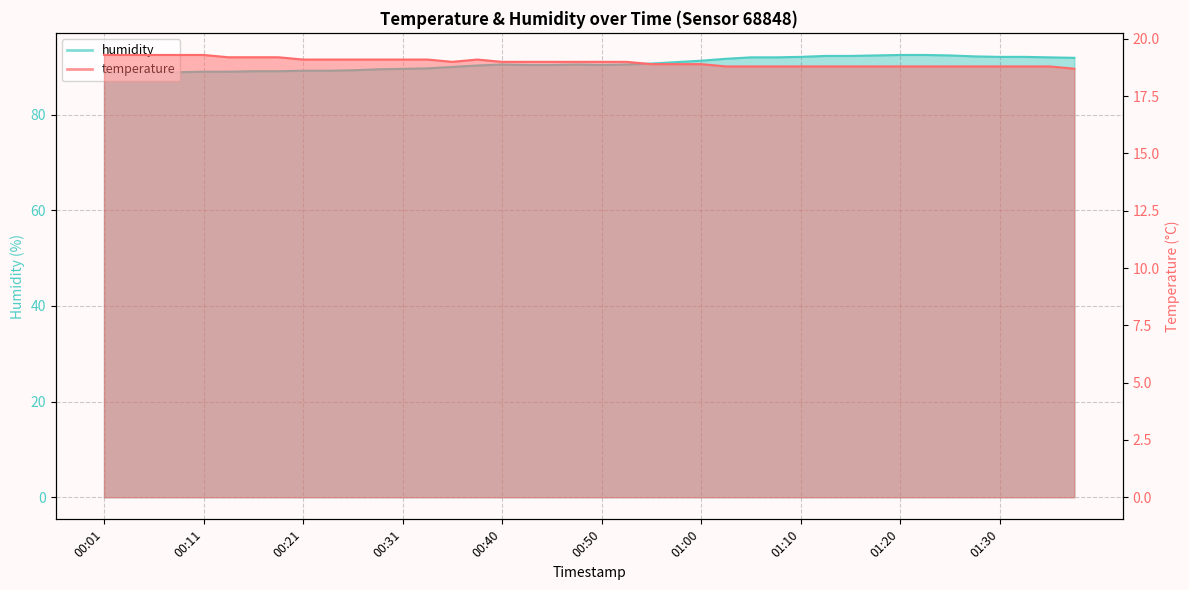

Which series has the largest range (max minus min)?

humidity